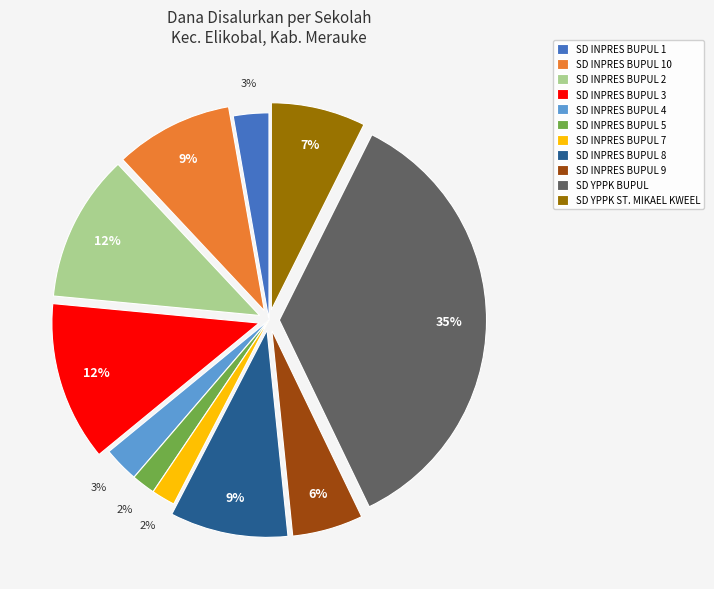

Is the sum of SD INPRES BUPUL 10 and SD YPPK ST. MIKAEL KWEEL greater than half?

No